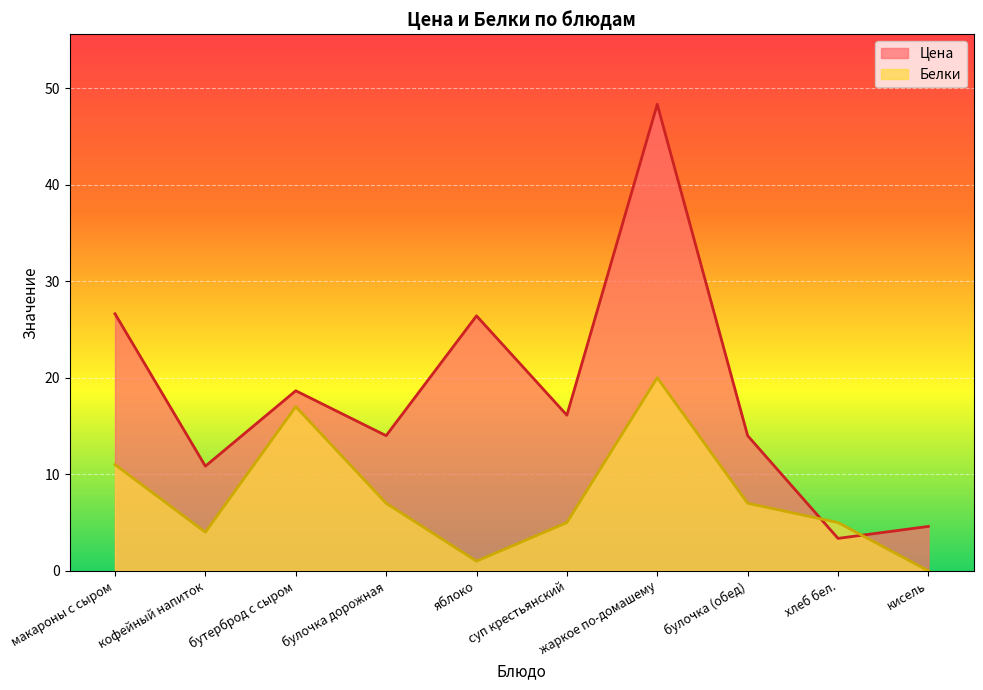

What is the label of the 6th point from the right?

яблоко